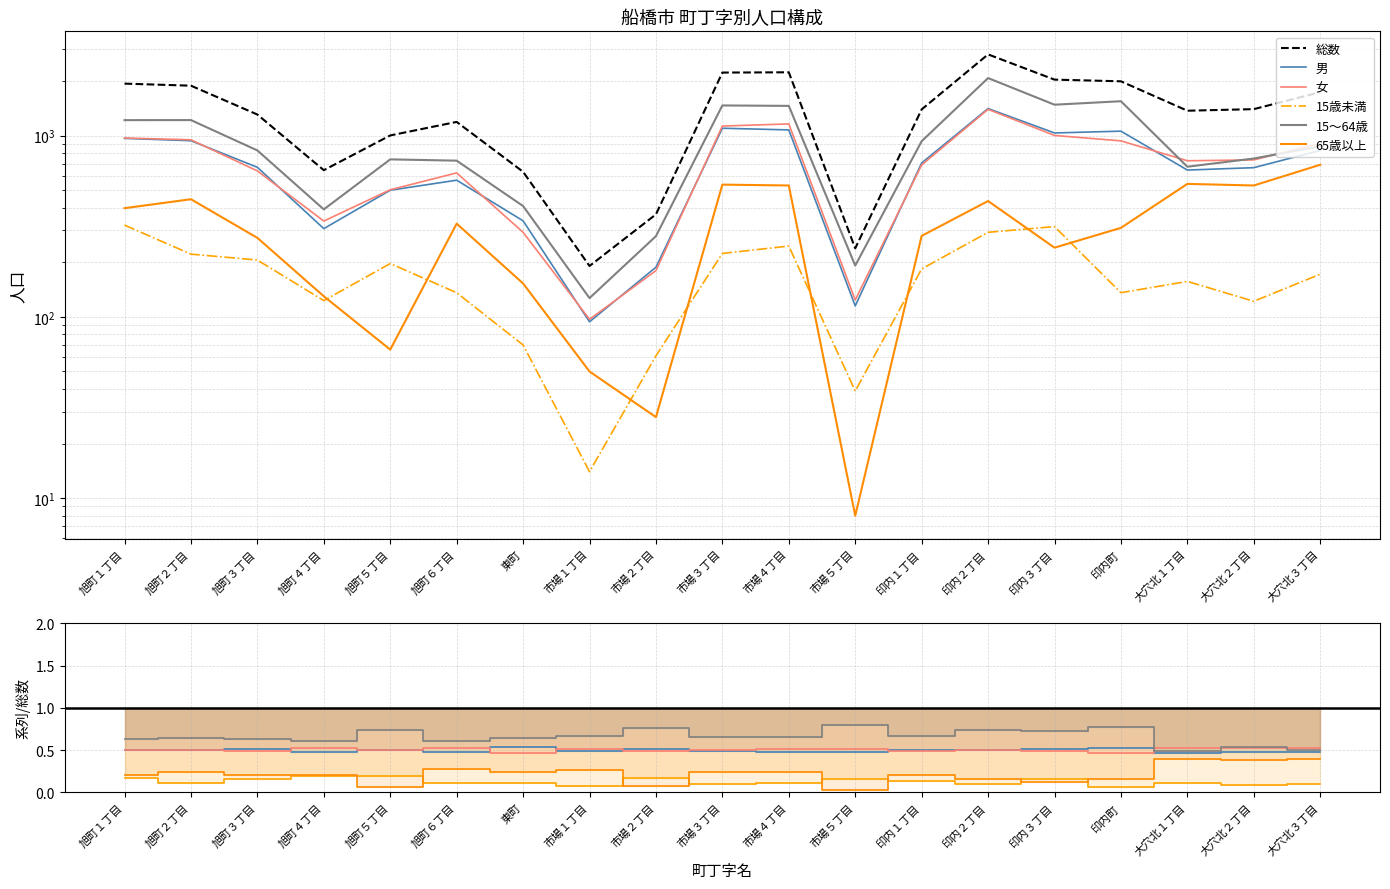

What is the maximum value shown in the chart?

2808.0